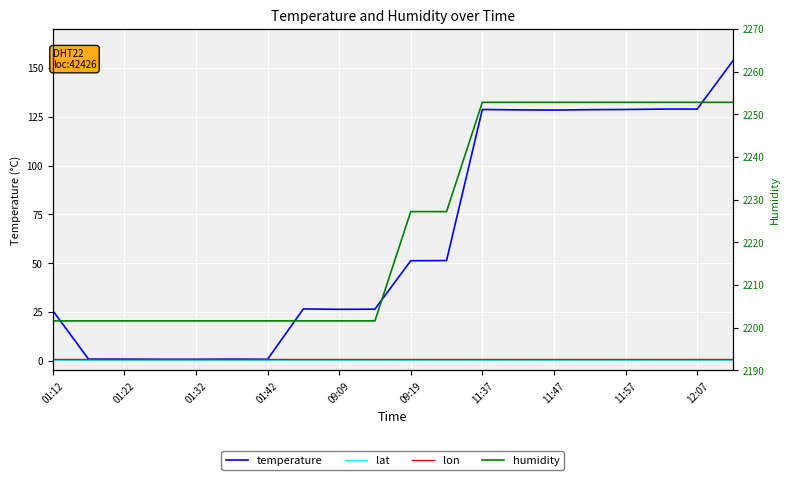

The lon series shows 0.2 at 12:07. True or false?

False